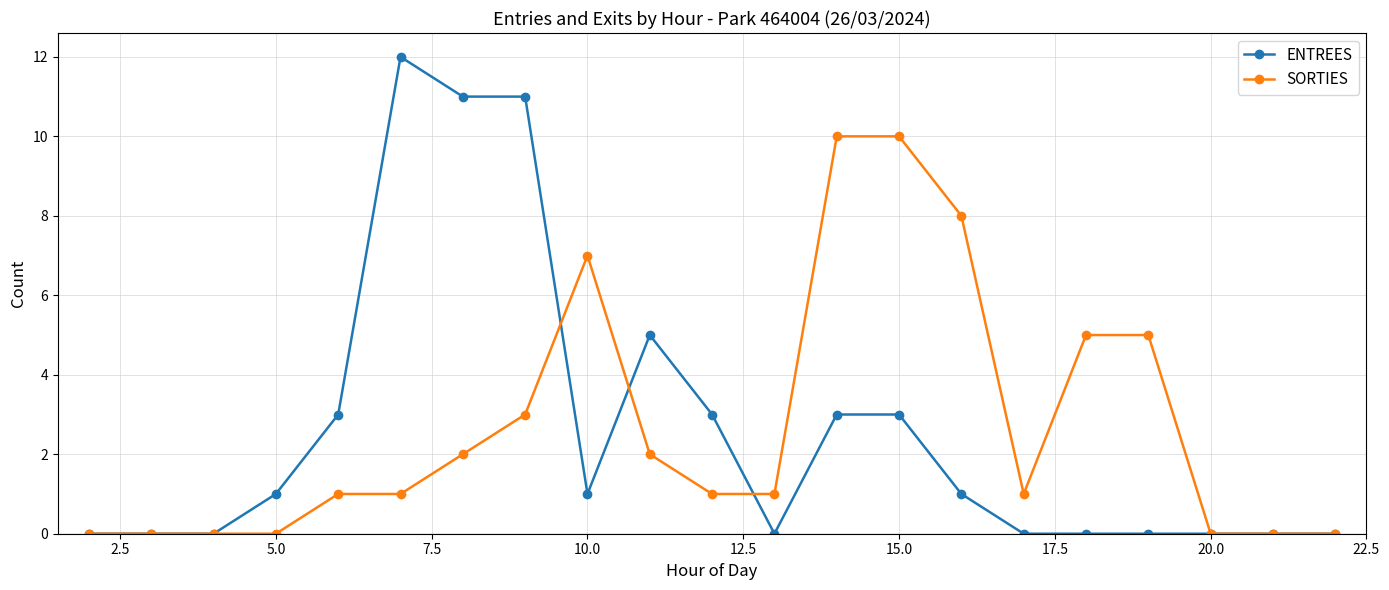

True or false: ENTREES has more than 1 interior local peaks.

True